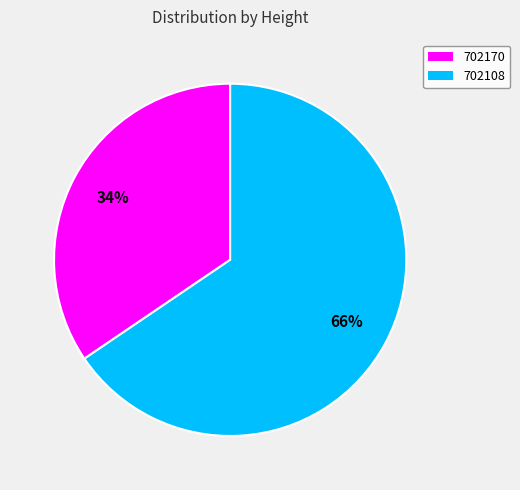

Do 702170 and 702108 together represent more than half of the pie?

Yes